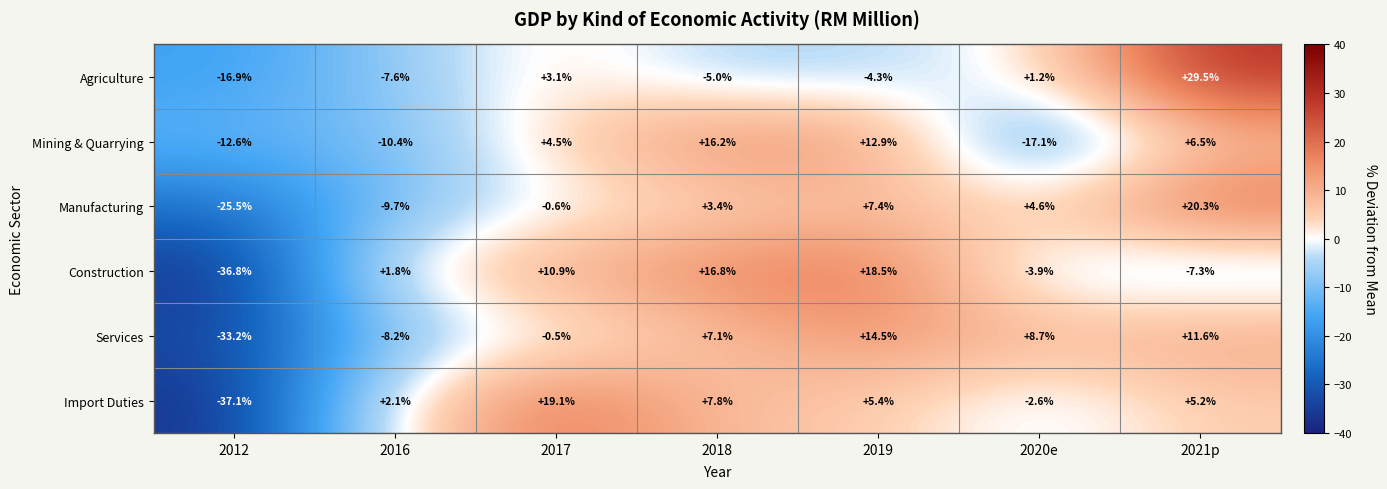

Rank the series at 2016 from lowest to highest value.

Mining & Quarrying, Manufacturing, Services, Agriculture, Construction, Import Duties